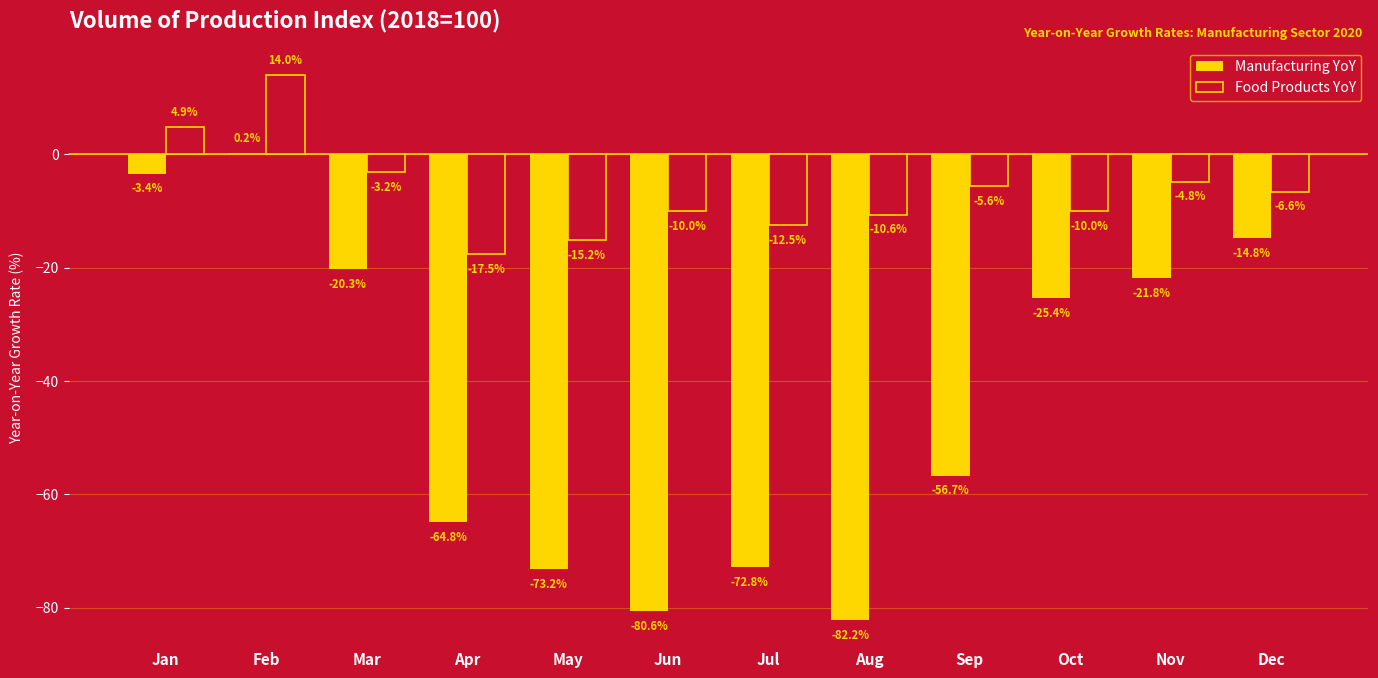

Which series changed the most between Apr and Oct?

Manufacturing YoY